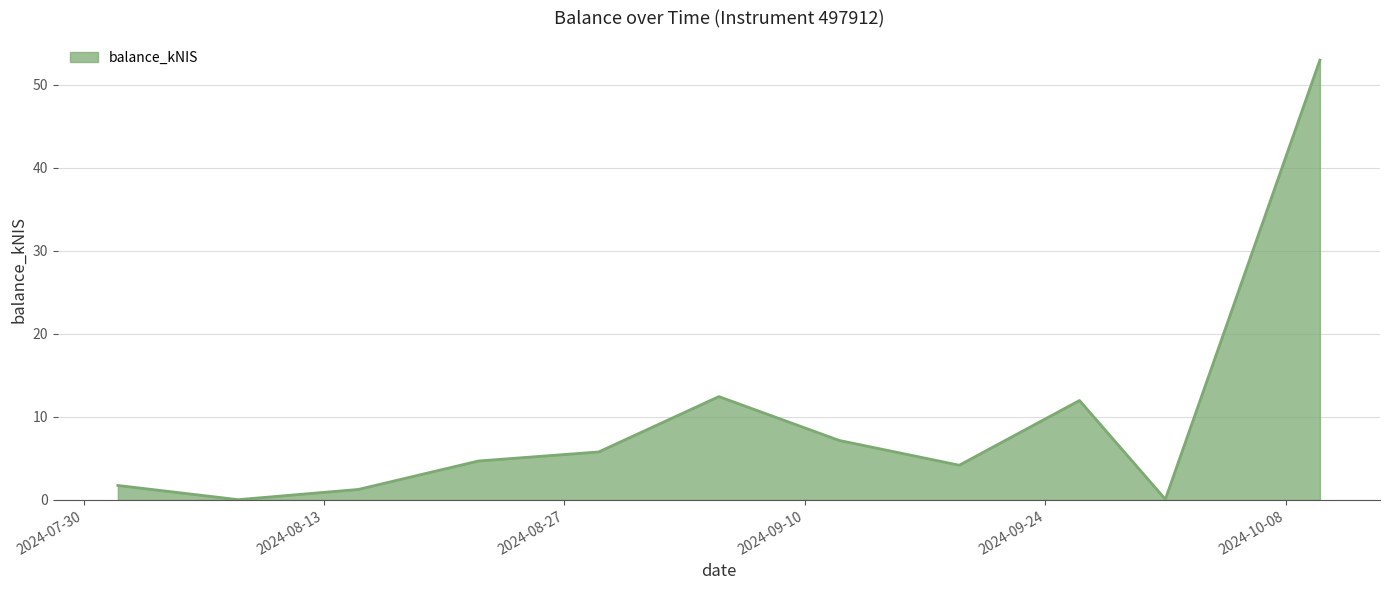

What is the difference between the maximum and minimum values?

53.0